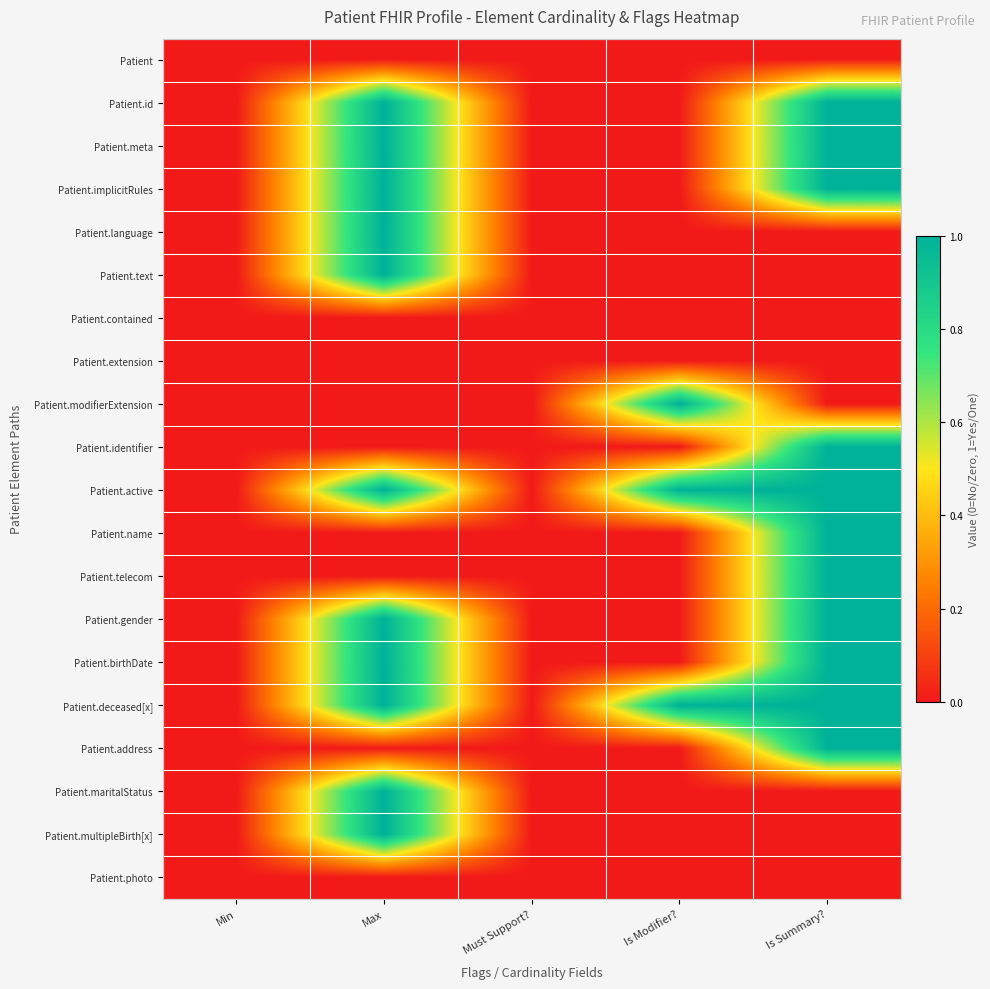

At how many categories does at least one series exceed 0?

3